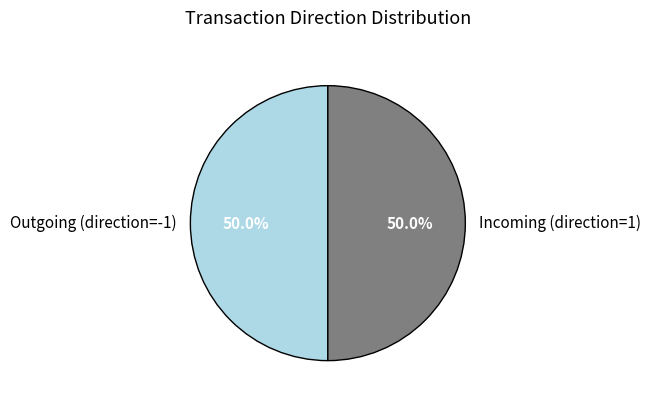

Count the number of slices in the pie.

2